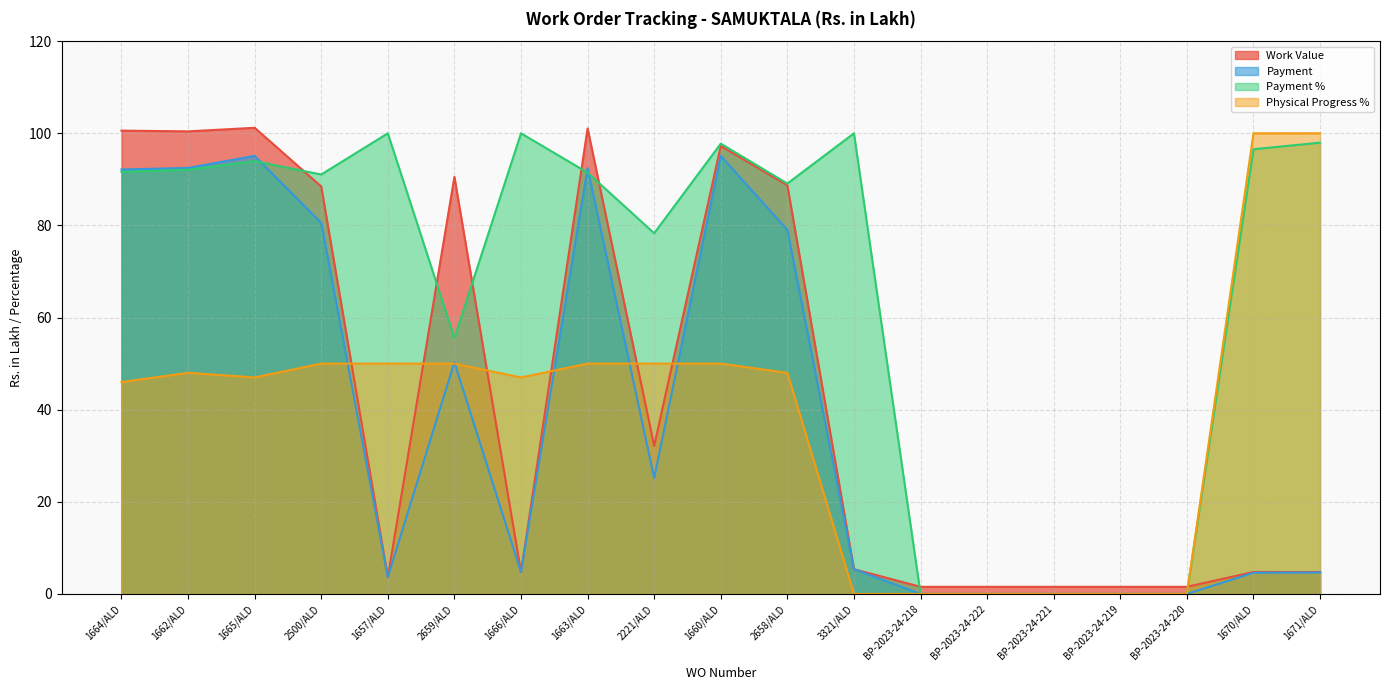

How many data points in Payment are above 5?

10